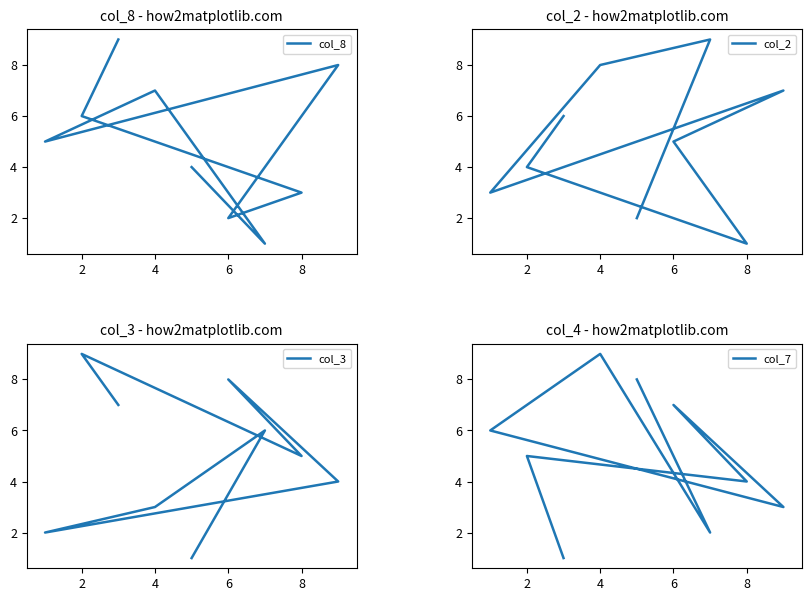

True or false: col_3 has a value of 16 at 2.

False